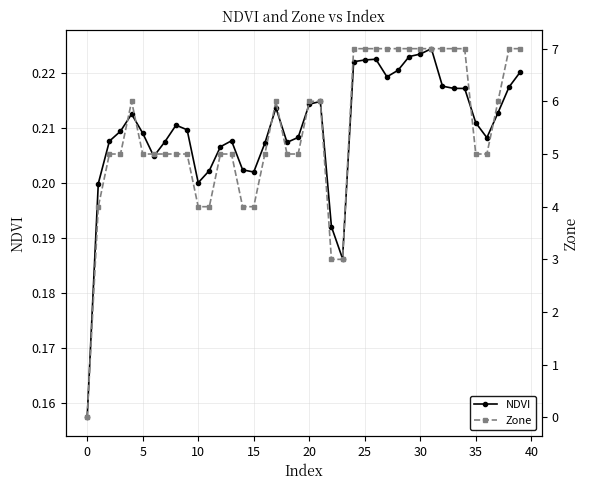

What is the sum of all NDVI values?

8.4